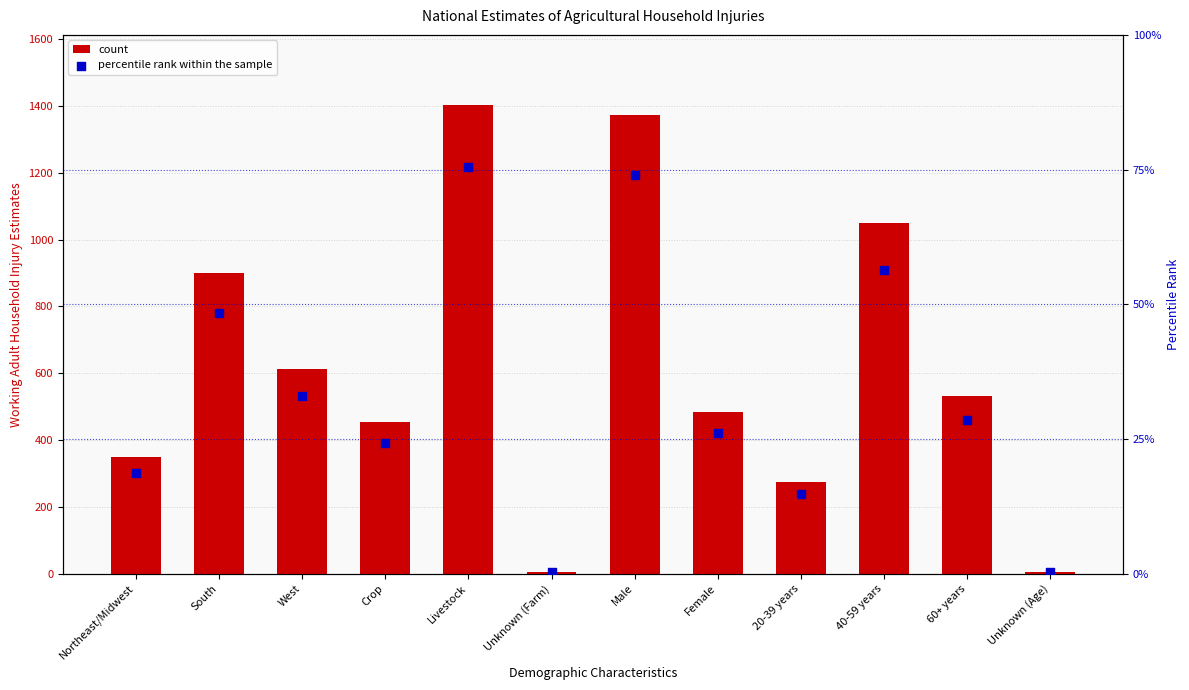

At which category is the sum across all series the highest?

Livestock